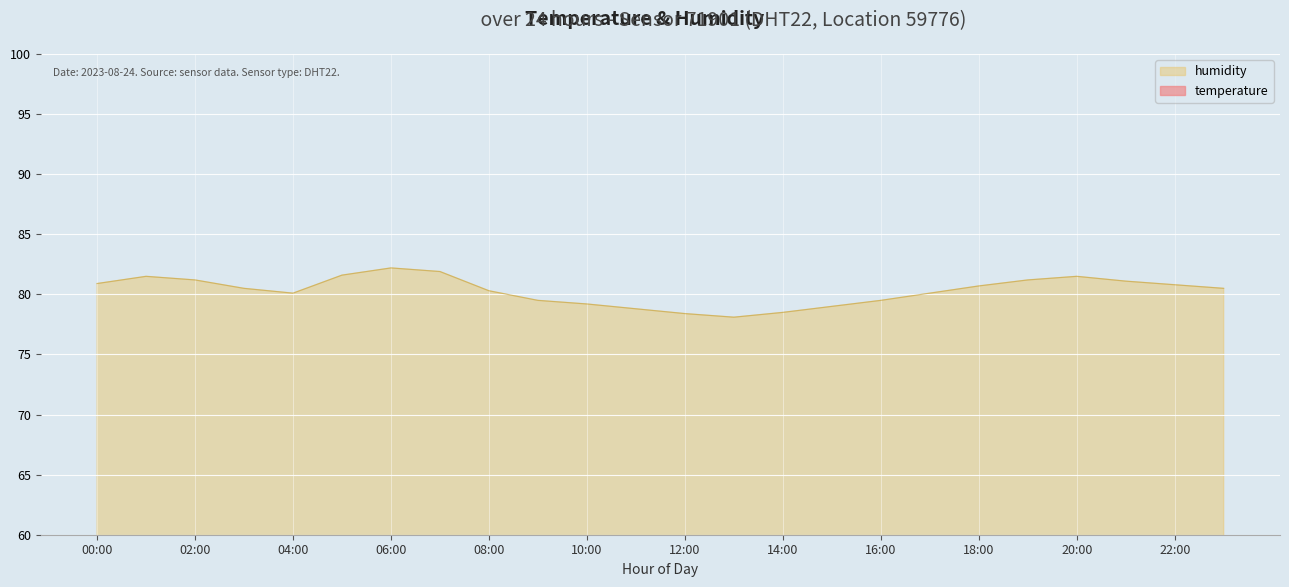

Between 05:00 and 11:00, which series saw the biggest shift?

humidity